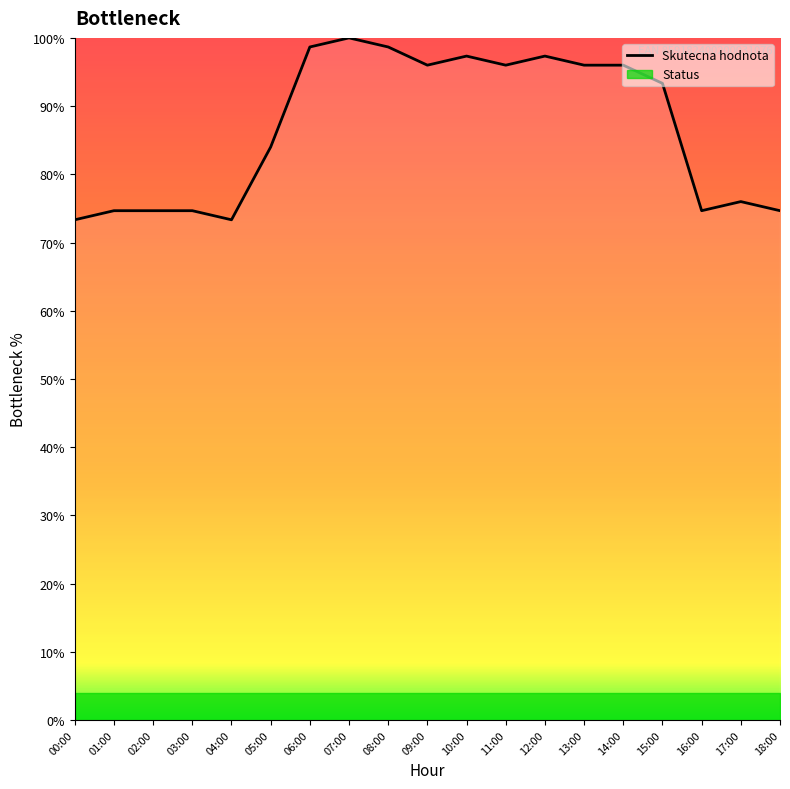

The chart shows a value of 97.3 at 12:00. True or false?

True